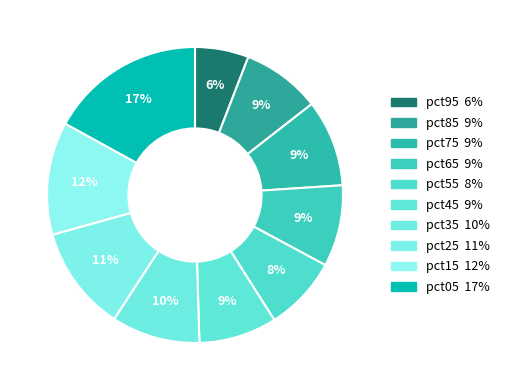

How many segments does this pie chart have?

10